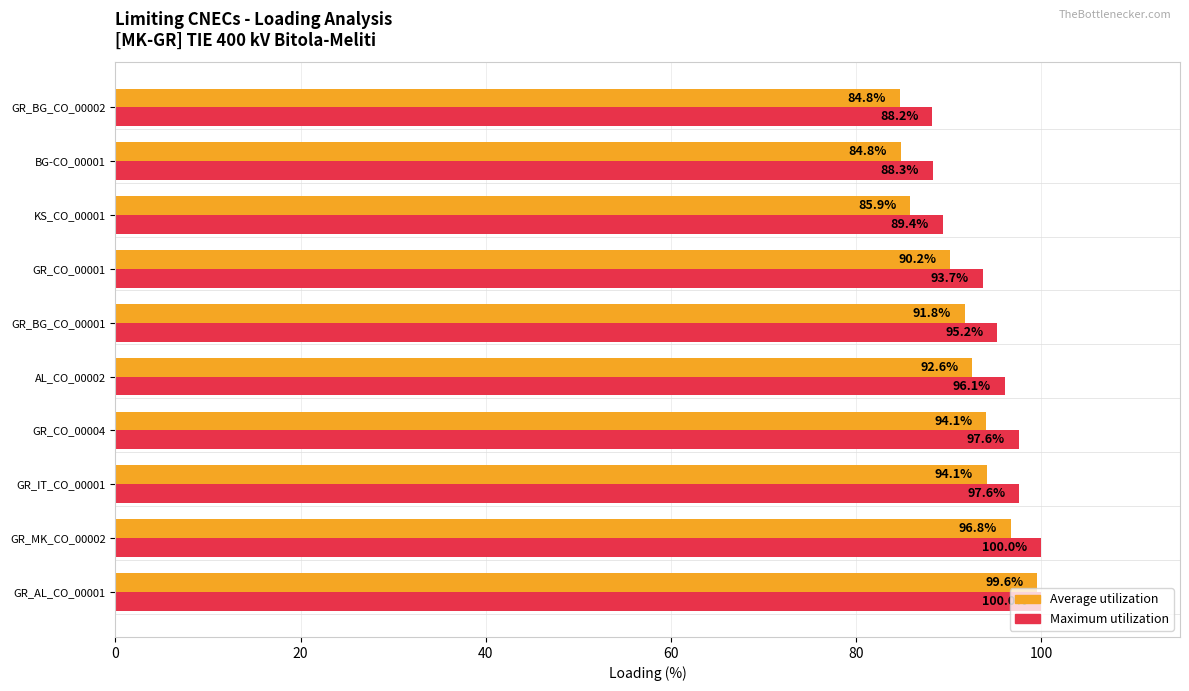

Is the value of Maximum utilization at AL_CO_00002 greater than the value of Average utilization at BG-CO_00001?

Yes